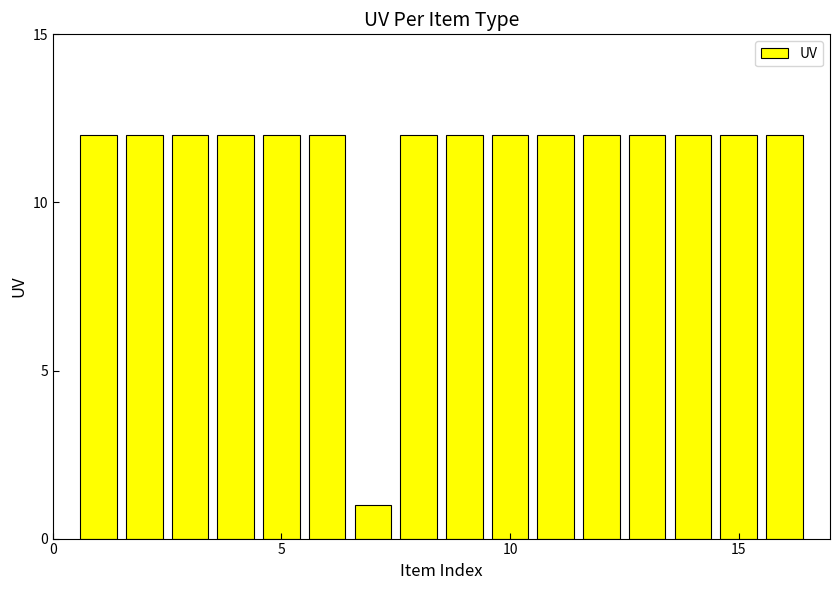

What is the greatest value displayed?

12